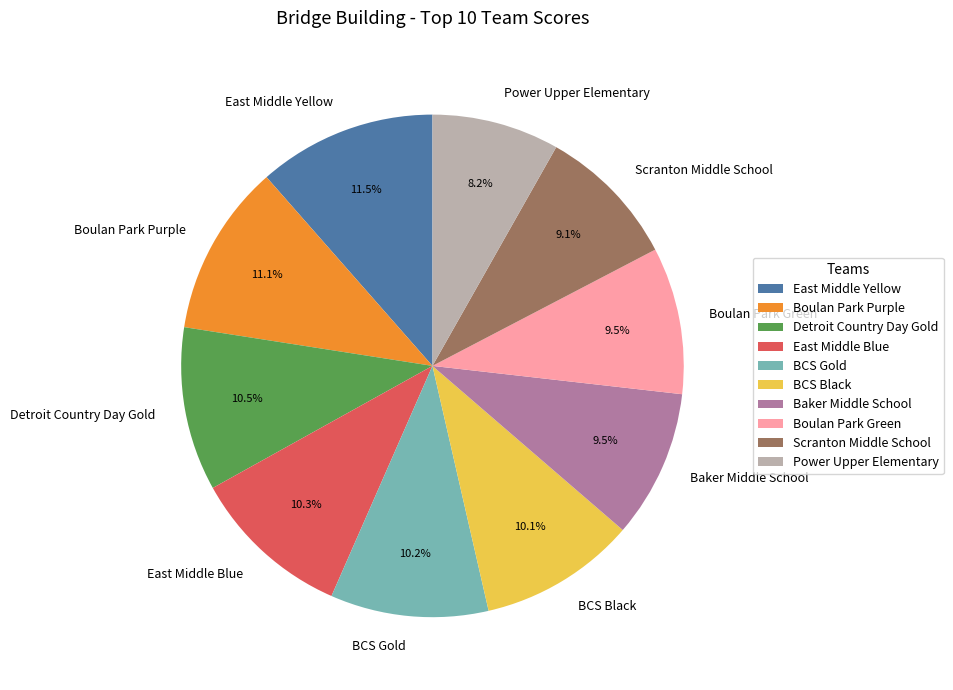

Does Power Upper Elementary account for over 50% of the chart?

No